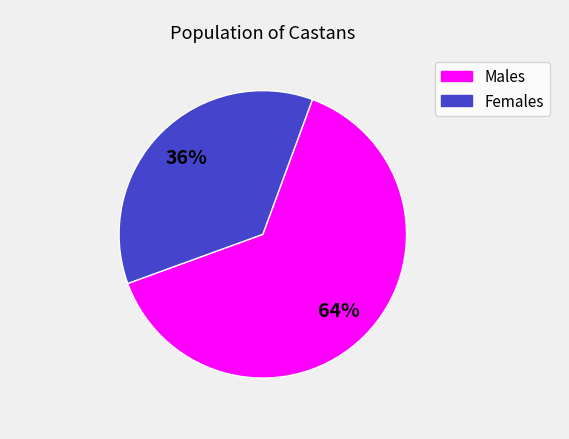

Is there a majority slice in this chart?

Yes